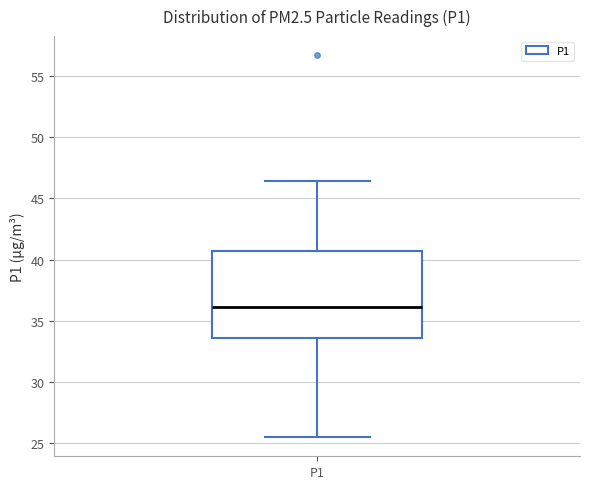

Read this box plot against the y-axis: the position of the median line, the range covered by the box, and the ends of both whiskers. The values are not printed on the chart, so give them approximately, as read against the axis.

median 36.0, box 33.5 to 40.5, whiskers 25.5 to 46.5